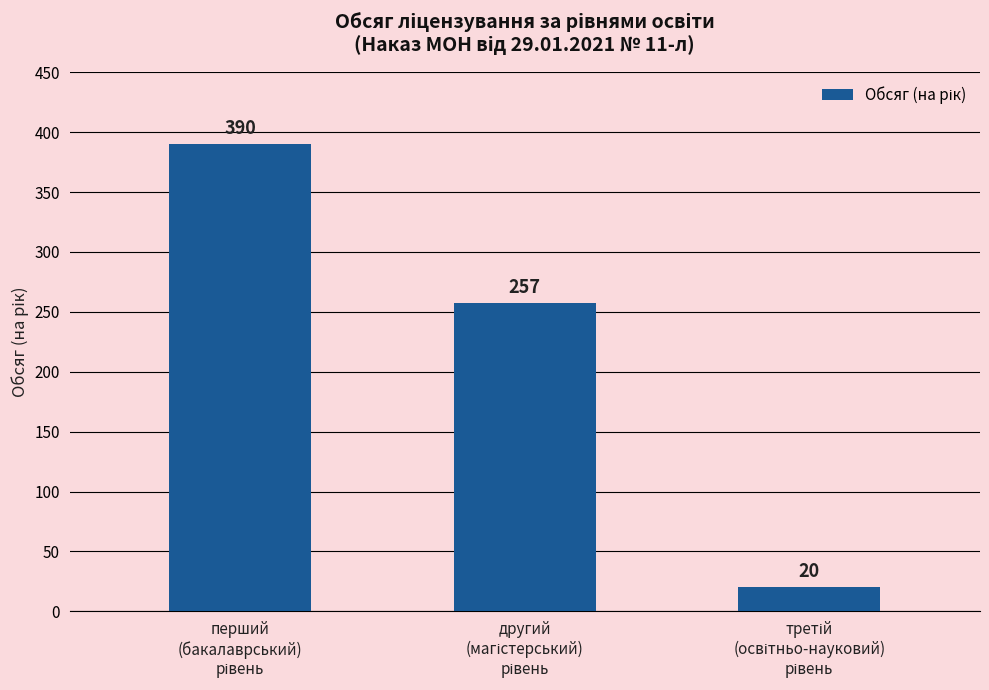

What is the difference between the maximum and second lowest values?

133